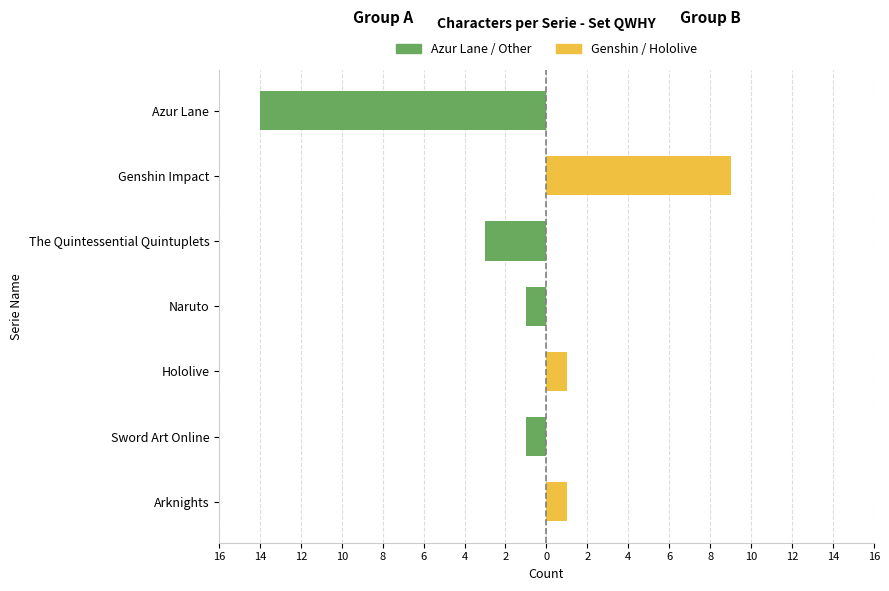

The Genshin / Hololive (Right) series shows 0 at Sword Art Online. True or false?

True